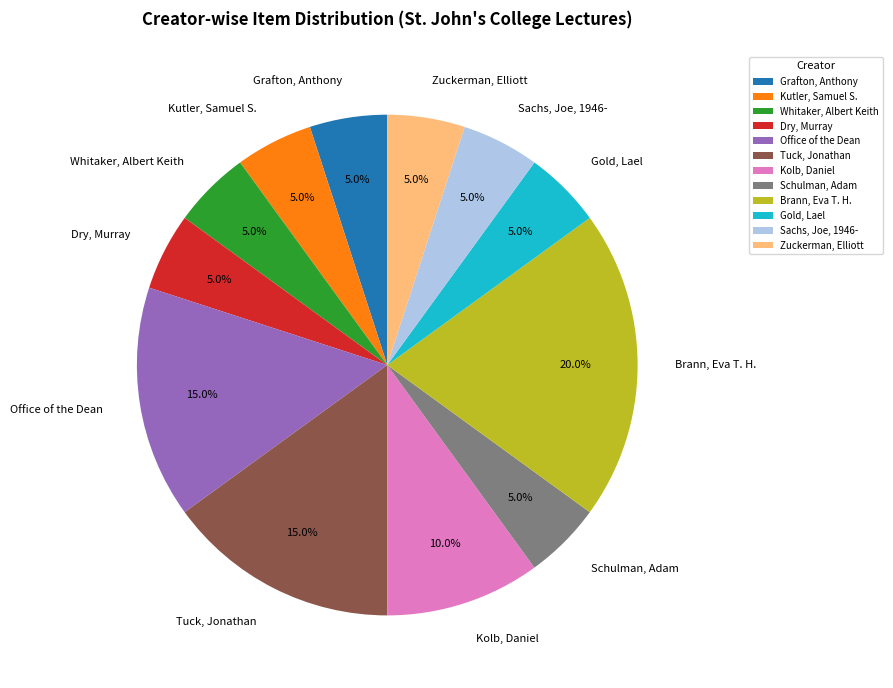

To the nearest percent, what is the difference between the Kolb, Daniel and Brann, Eva T. H. slice percentages?

10%